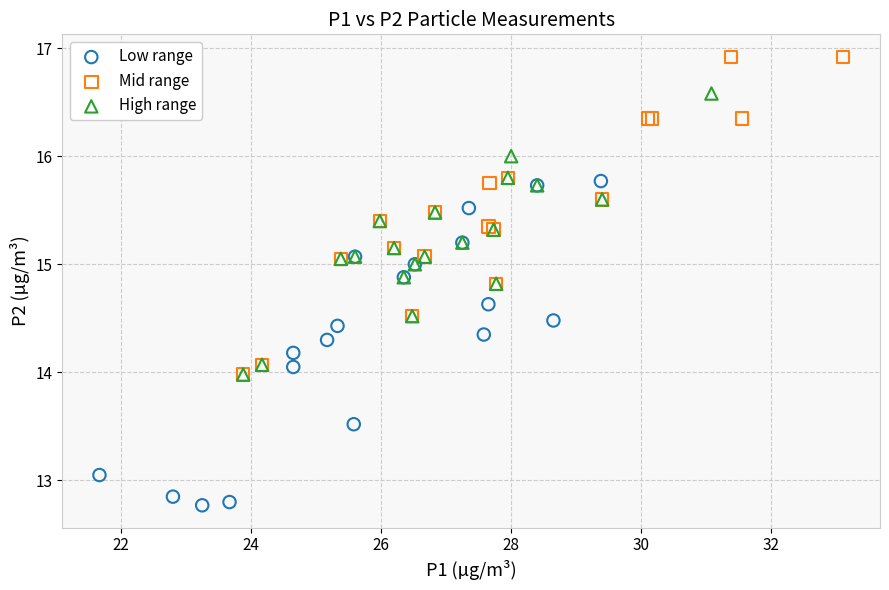

Which series contains the lowest Y value?

Low range